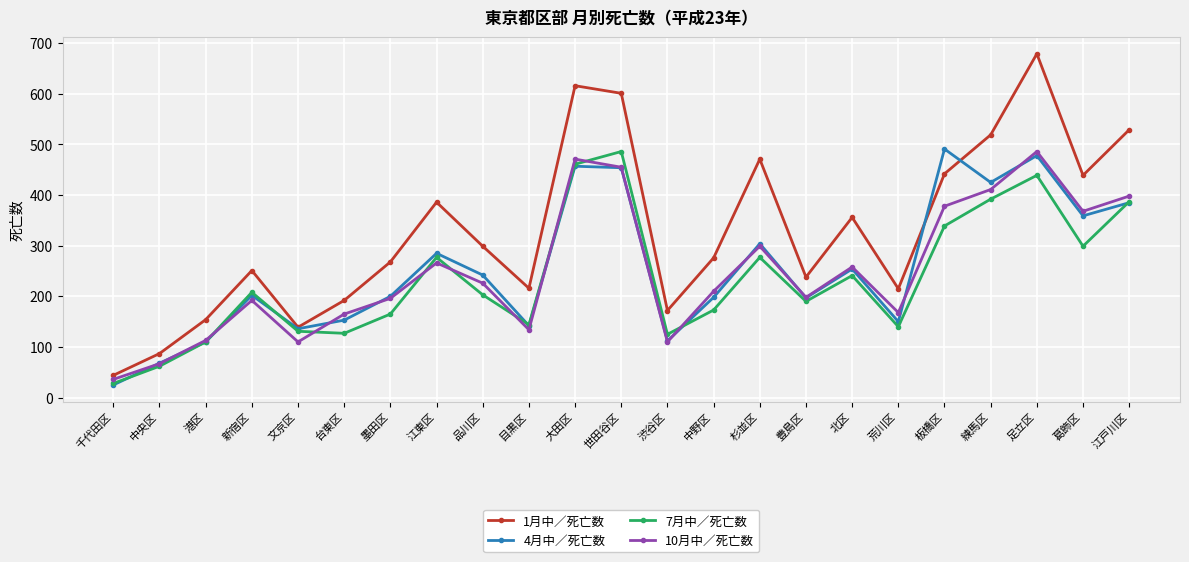

Which series has the largest total across all categories?

1月中／死亡数